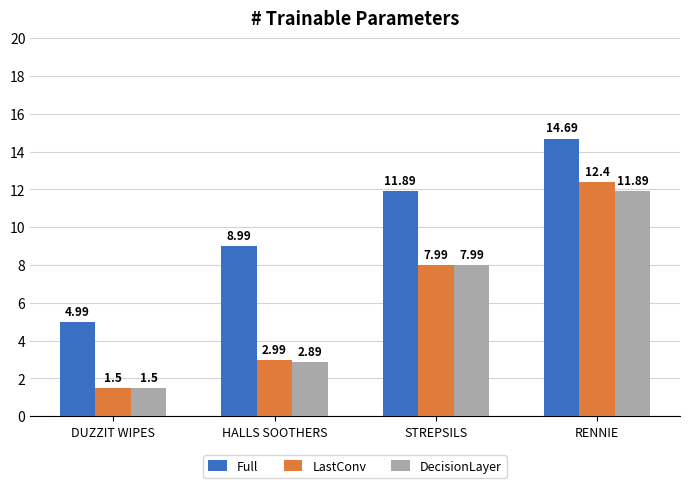

What is the label of the 1st bar from the right?

RENNIE